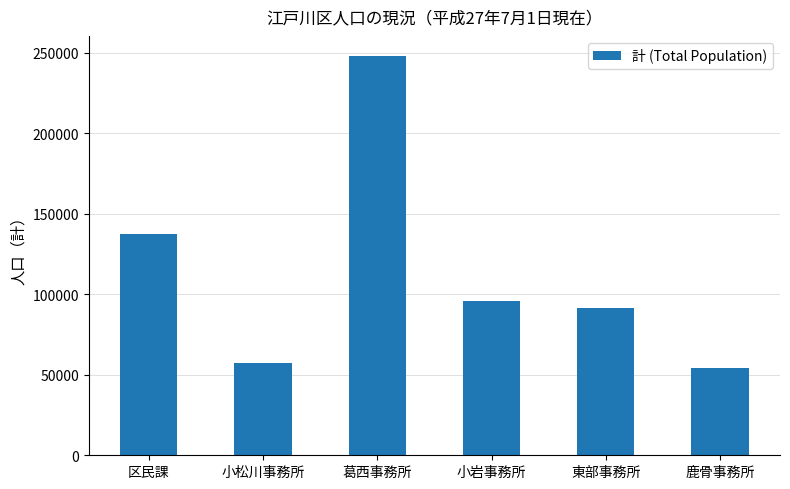

Where is the data nearest to the value 151253?

区民課